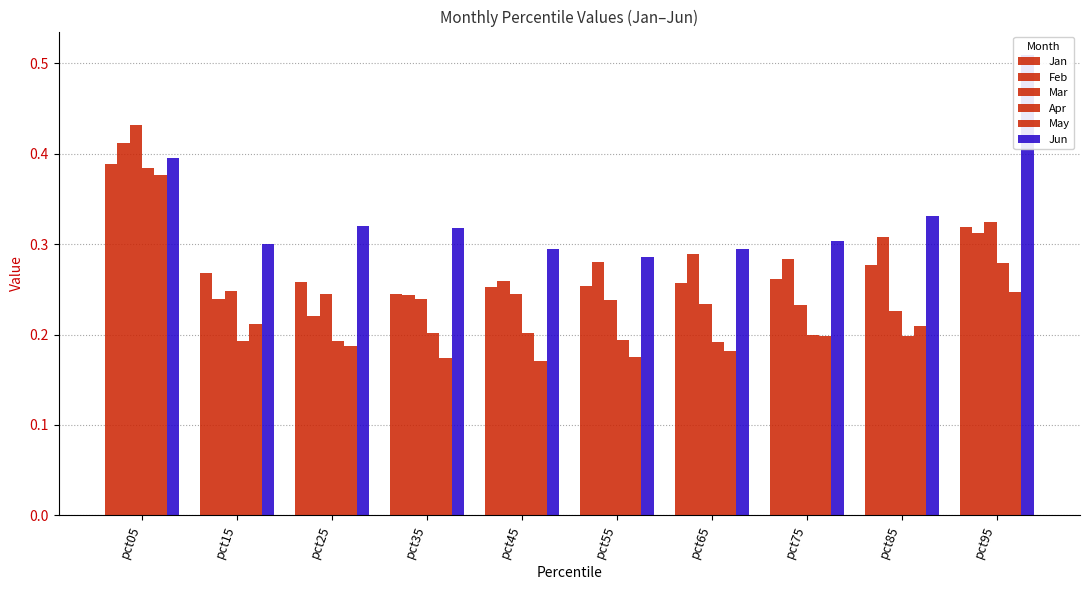

How many bars are there in total?

60